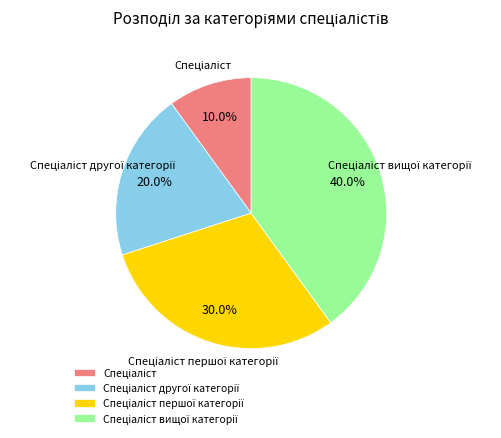

Is there a majority slice in this chart?

No